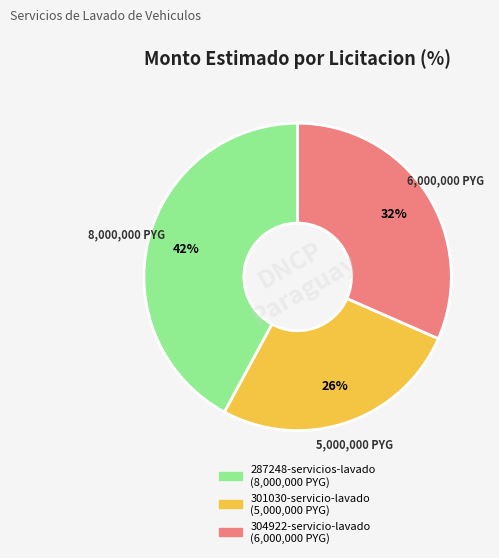

What percentage is the 301030-servicio-lavado slice, to the nearest percent?

26%